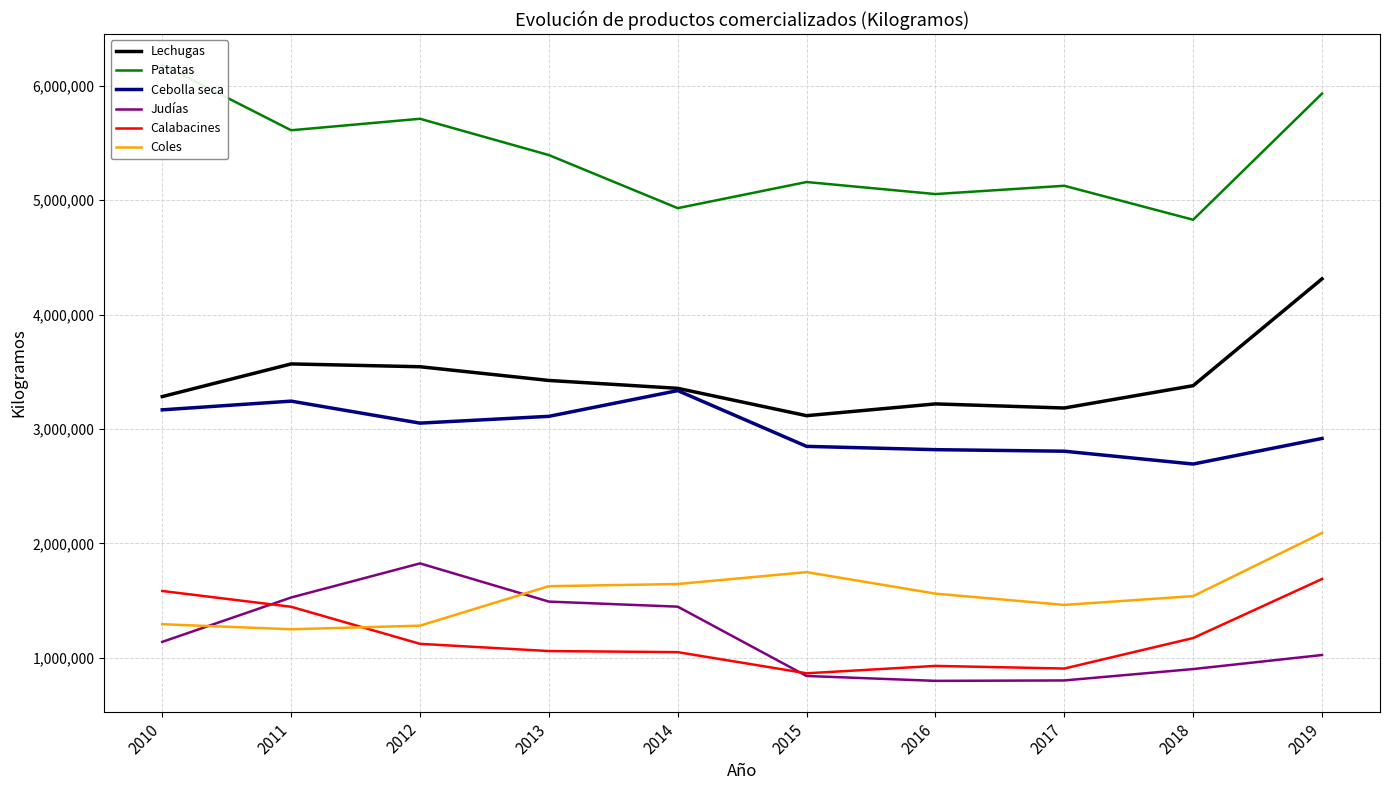

True or false: Cebolla seca and Calabacines intersect in this chart.

False